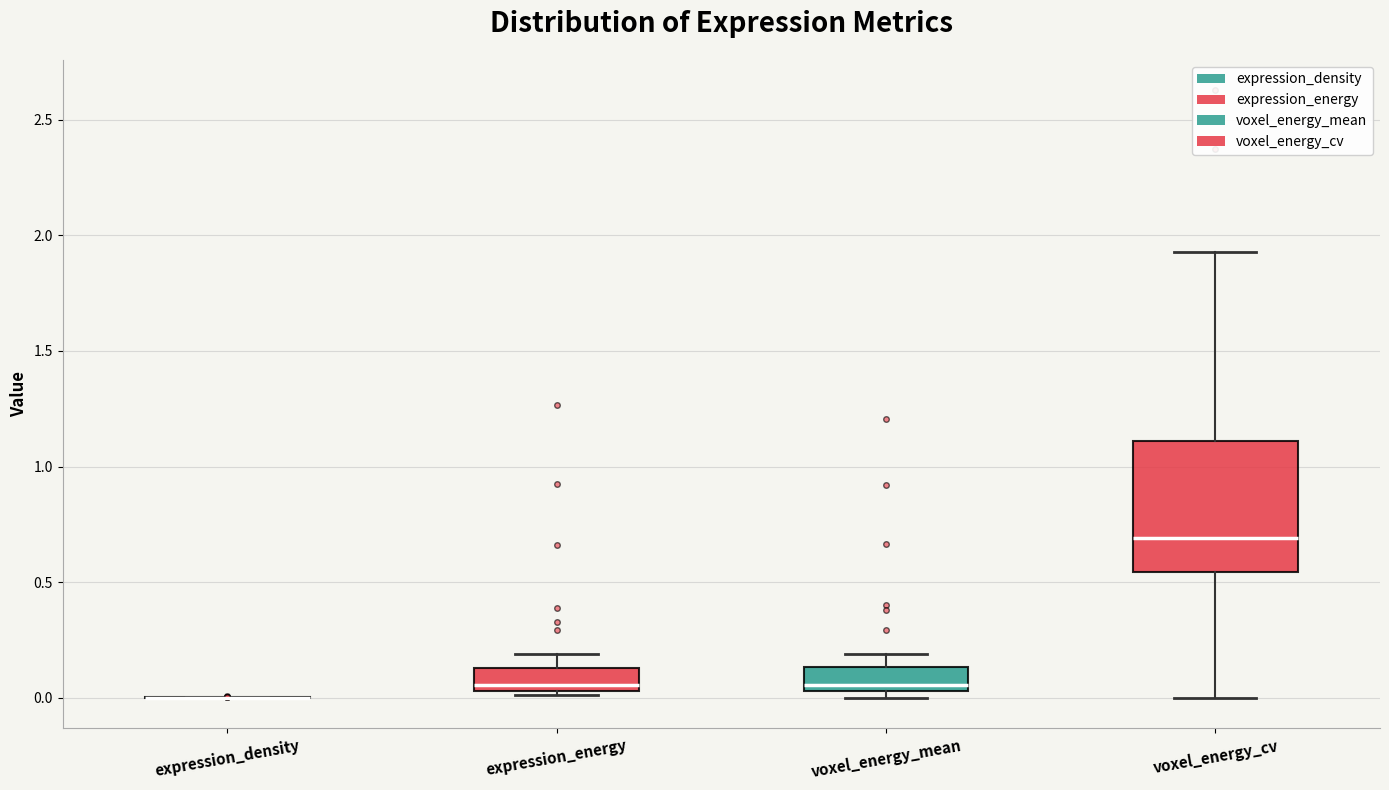

Reading left to right, read every box against the y-axis: the position of its median line, the range the box covers, and the ends of its whiskers. The values are not printed on the chart, so give them approximately, as read against the axis.

expression_density: box collapsed to a line at 0.00, whiskers 0.00 to 0.00
expression_energy: median 0.05 (just above the box's lower edge), box 0.05 to 0.15, whiskers 0.00 to 0.20
voxel_energy_mean: median 0.05 (just above the box's lower edge), box 0.05 to 0.15, whiskers 0.00 to 0.20
voxel_energy_cv: median 0.70, box 0.55 to 1.10, whiskers 0.00 to 1.95